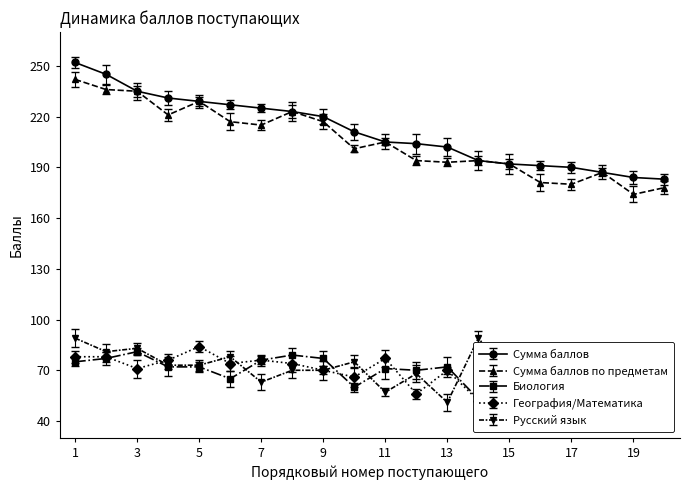

Where is Русский язык nearest to the value 70?

8